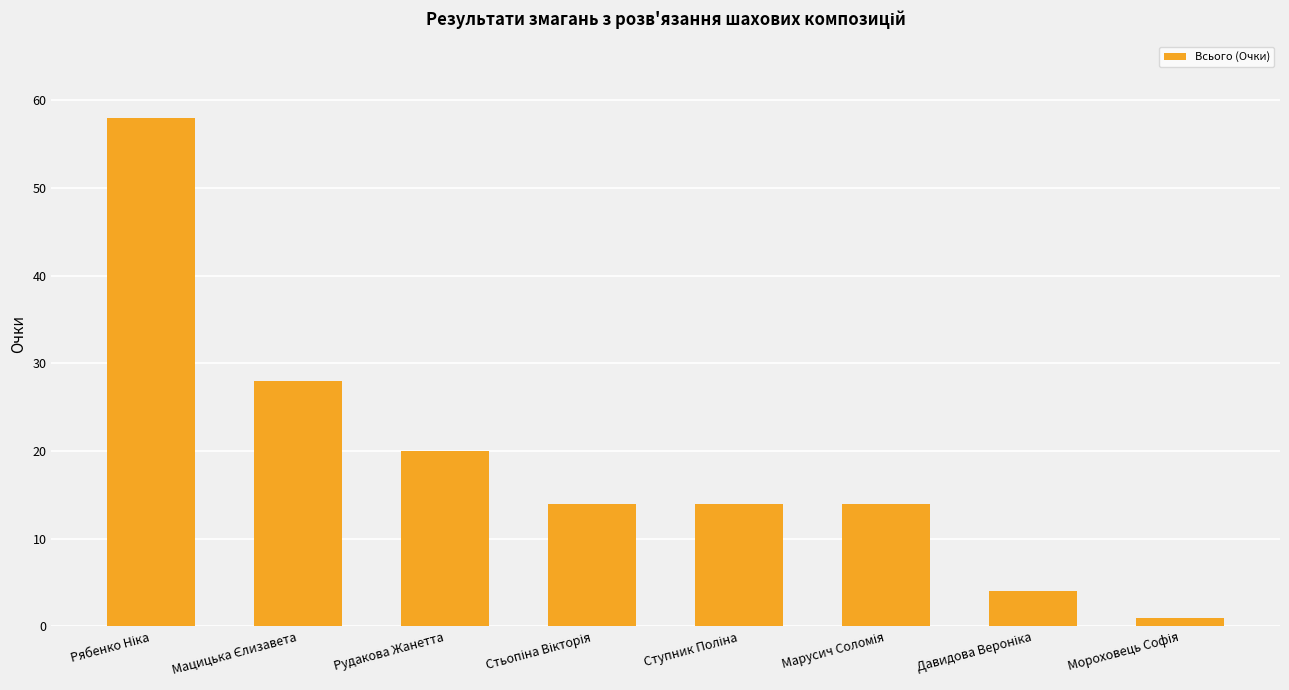

What is the maximum value shown in the chart?

58